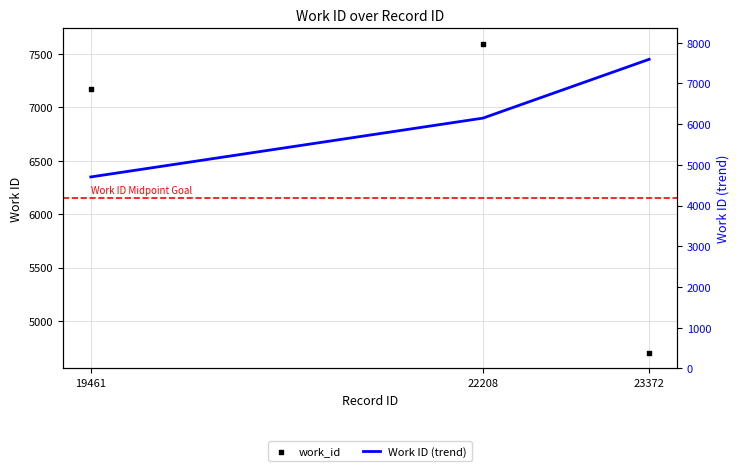

What are all the series names shown in the legend?

work_id, Work ID (trend)